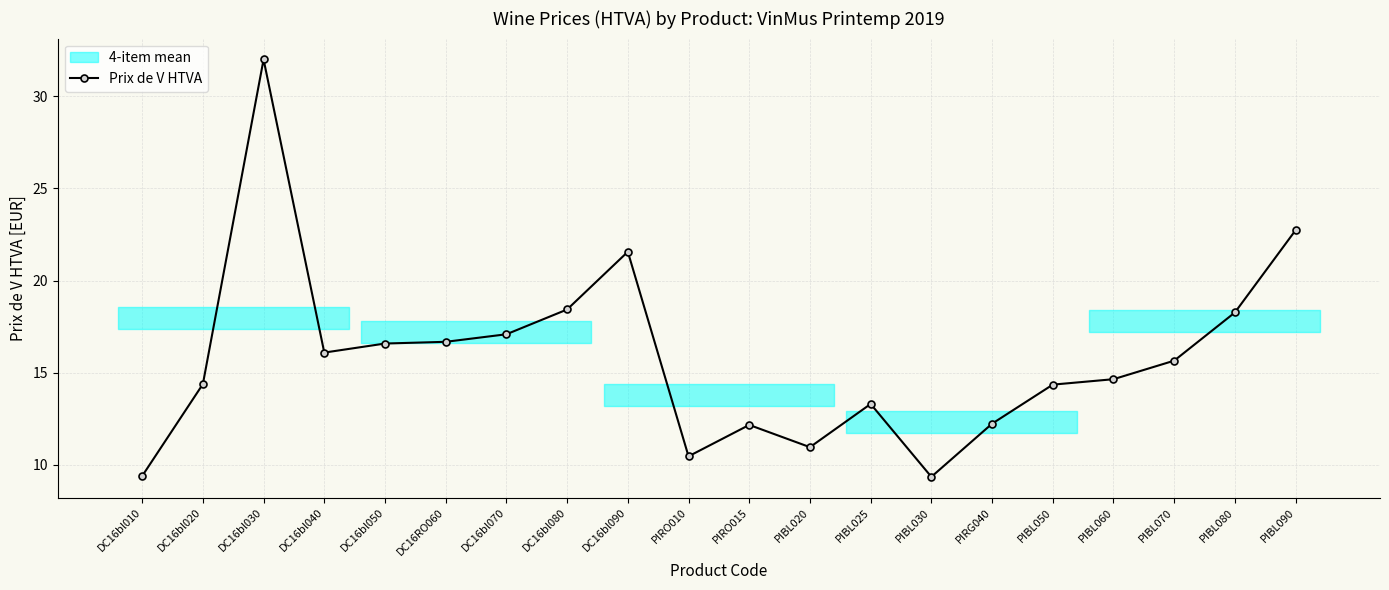

Rank the categories by value from highest to lowest.

DC16bl030, PIBL090, DC16bl090, DC16bl080, PIBL080, DC16bl070, DC16RO060, DC16bl050, DC16bl040, PIBL070, PIBL060, DC16bl020, PIBL050, PIBL025, PIRG040, PIRO015, PIBL020, PIRO010, DC16bl010, PIBL030